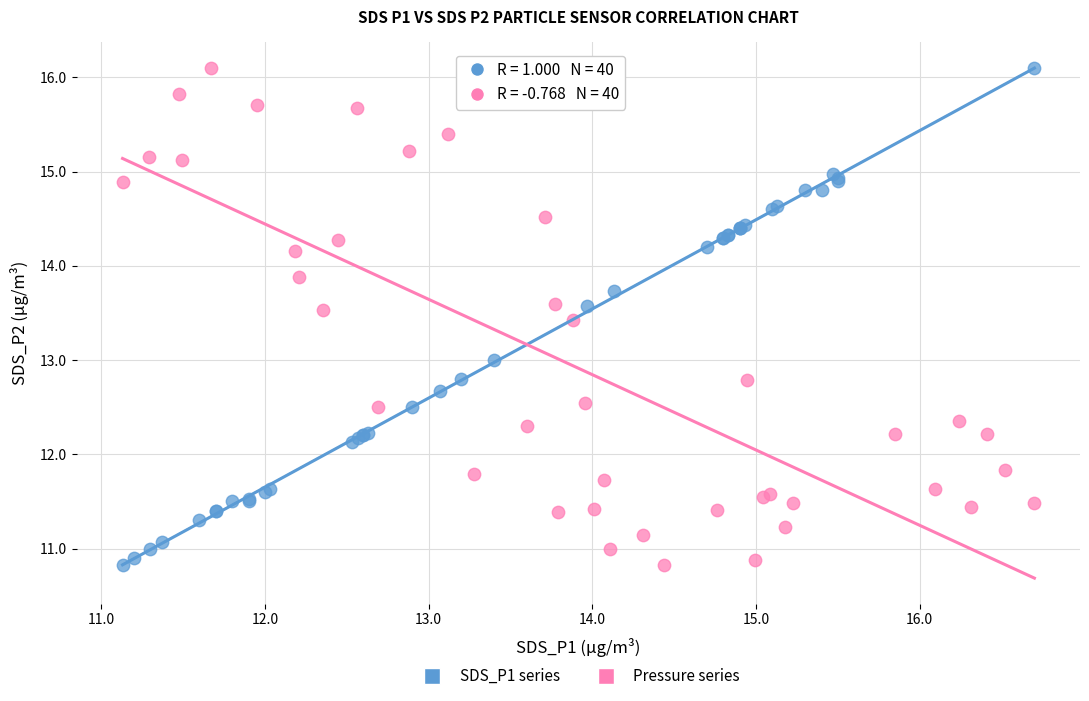

What are all the series names shown in the legend?

SDS_P1 series, Pressure series